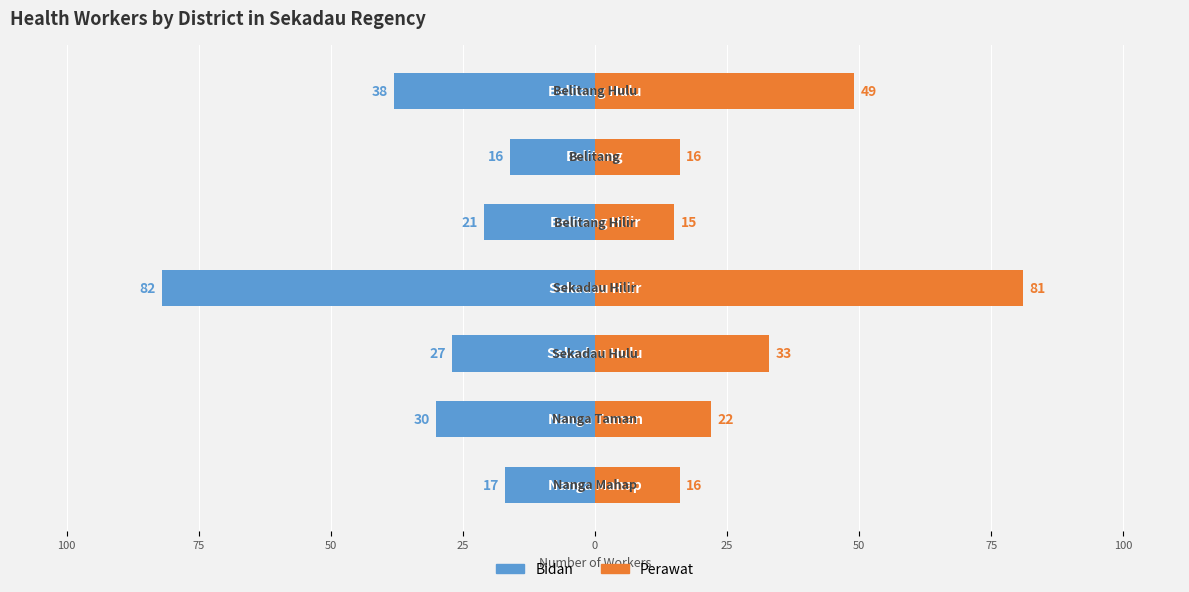

What are all the series names shown in the legend?

Bidan, Perawat